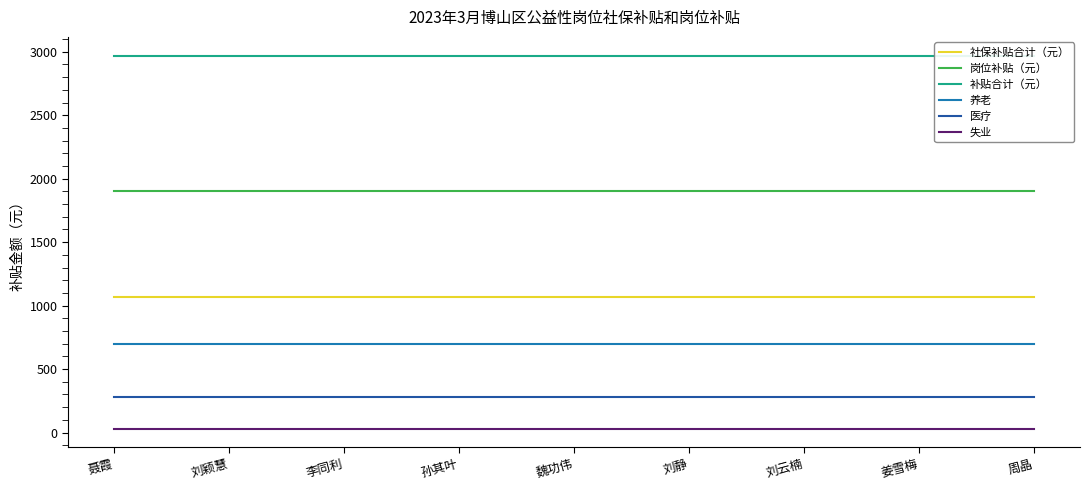

True or false: 岗位补贴（元） has more than 1 points higher than both neighbors.

False